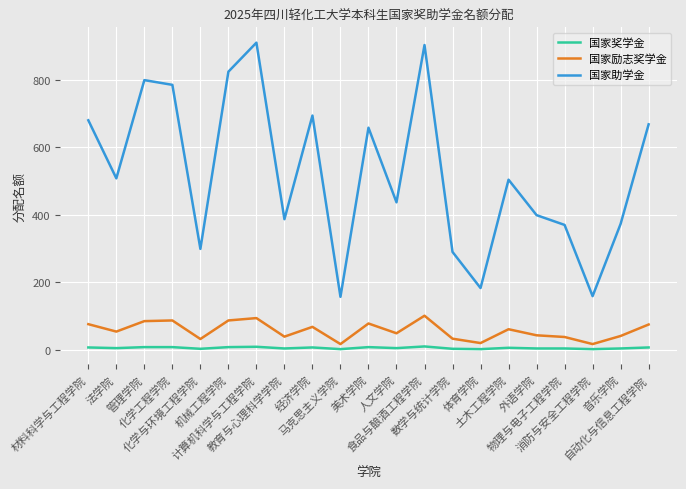

Which series has the largest range (max minus min)?

国家助学金